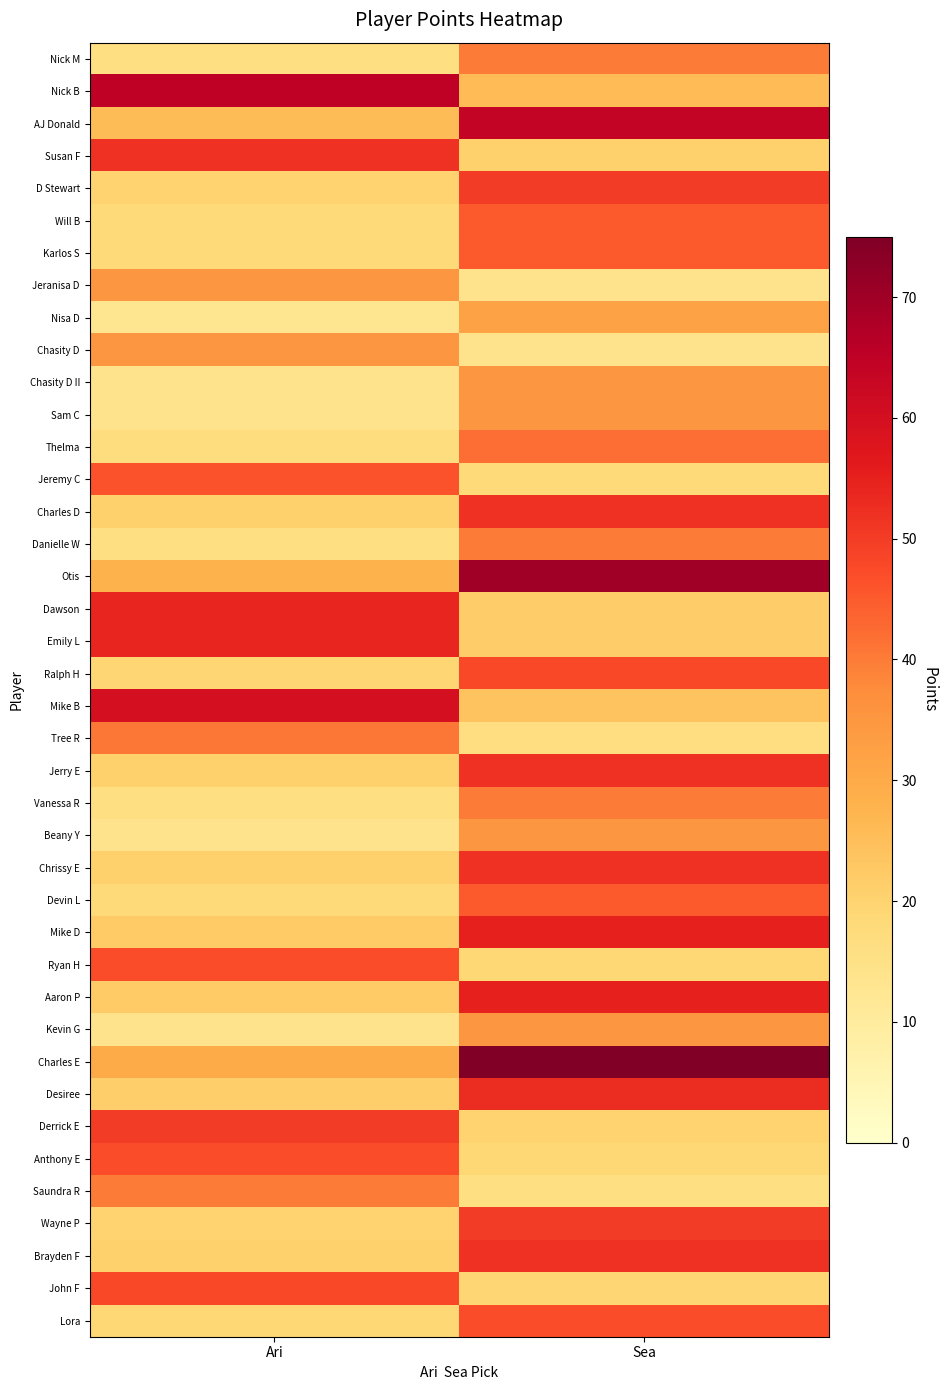

Reading left to right, extract all data points from this chart.

Nick M: Ari=16.0	Sea=40.0
Nick B: Ari=65.0	Sea=26.0
AJ Donald: Ari=25.6	Sea=64.0
Susan F: Ari=52.0	Sea=20.8
D Stewart: Ari=20.0	Sea=50.0
Will B: Ari=18.0	Sea=45.0
Karlos S: Ari=18.0	Sea=45.0
Jeranisa D: Ari=35.0	Sea=14.0
Nisa D: Ari=12.8	Sea=32.0
Chasity D: Ari=35.0	Sea=14.0
Chasity D II: Ari=14.0	Sea=35.0
Sam C: Ari=14.0	Sea=35.0
Thelma: Ari=16.8	Sea=42.0
Jeremy C: Ari=46.0	Sea=18.4
Charles D: Ari=20.8	Sea=52.0
Danielle W: Ari=16.0	Sea=40.0
Otis: Ari=28.0	Sea=70.0
Dawson: Ari=54.0	Sea=21.6
Emily L: Ari=54.0	Sea=21.6
Ralph H: Ari=19.2	Sea=48.0
Mike B: Ari=60.0	Sea=24.0
Tree R: Ari=41.0	Sea=16.4
Jerry E: Ari=20.8	Sea=52.0
Vanessa R: Ari=16.0	Sea=40.0
Beany Y: Ari=14.0	Sea=35.0
Chrissy E: Ari=20.8	Sea=52.0
Devin L: Ari=18.0	Sea=45.0
Mike D: Ari=22.0	Sea=55.0
Ryan H: Ari=47.0	Sea=18.8
Aaron P: Ari=22.0	Sea=55.0
Kevin G: Ari=14.0	Sea=35.0
Charles E: Ari=30.0	Sea=75.0
Desiree: Ari=21.2	Sea=53.0
Derrick E: Ari=50.0	Sea=20.0
Anthony E: Ari=47.0	Sea=18.8
Saundra R: Ari=40.0	Sea=16.0
Wayne P: Ari=20.0	Sea=50.0
Brayden F: Ari=20.8	Sea=52.0
John F: Ari=48.0	Sea=19.2
Lora: Ari=18.8	Sea=47.0